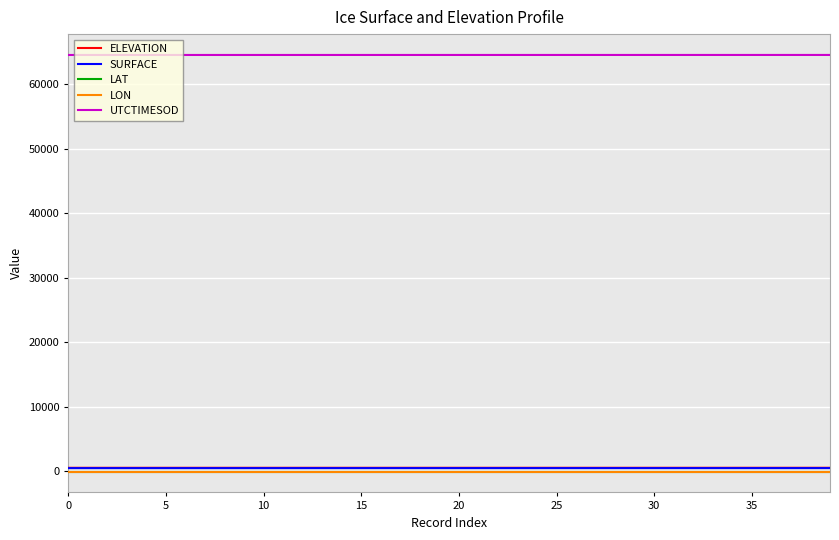

What is the greatest value displayed?

64574.5